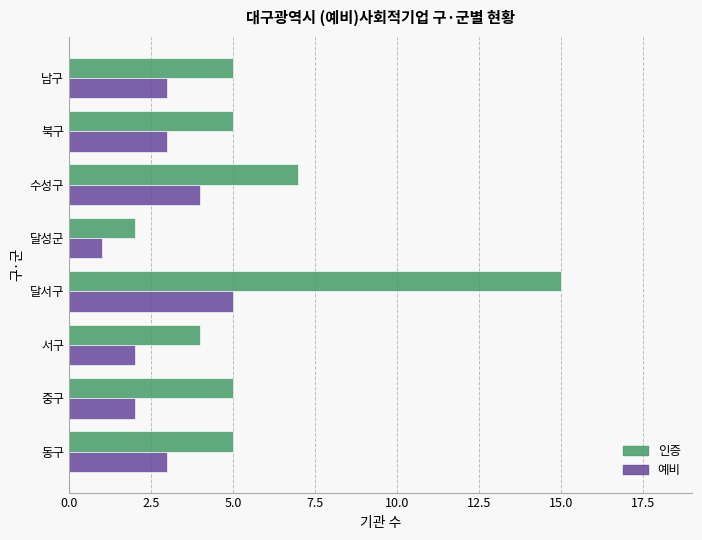

Rank the series by their average value, from lowest to highest.

예비, 인증